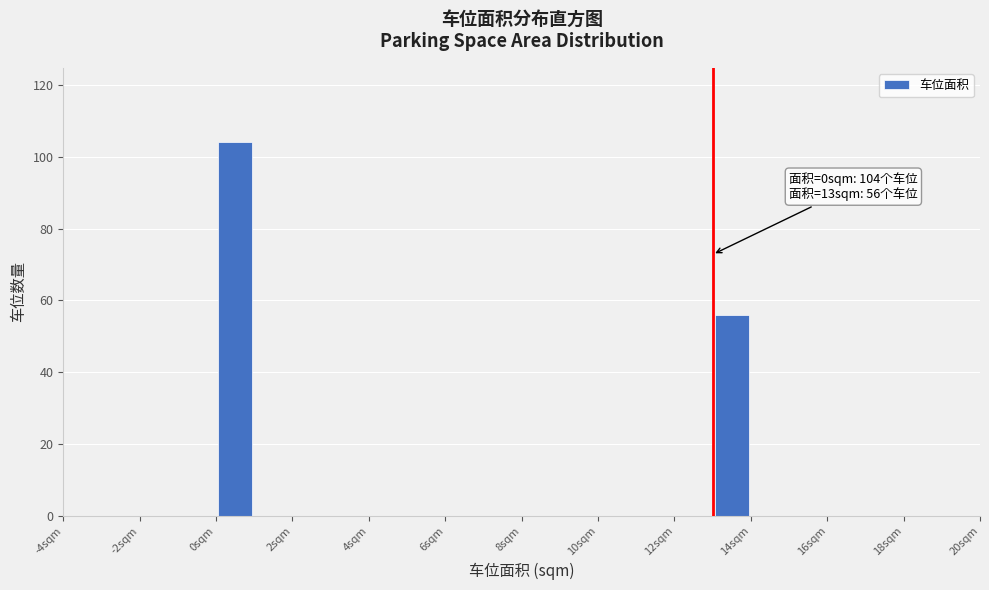

Which range on the x-axis has the tallest bar?

0 to 1